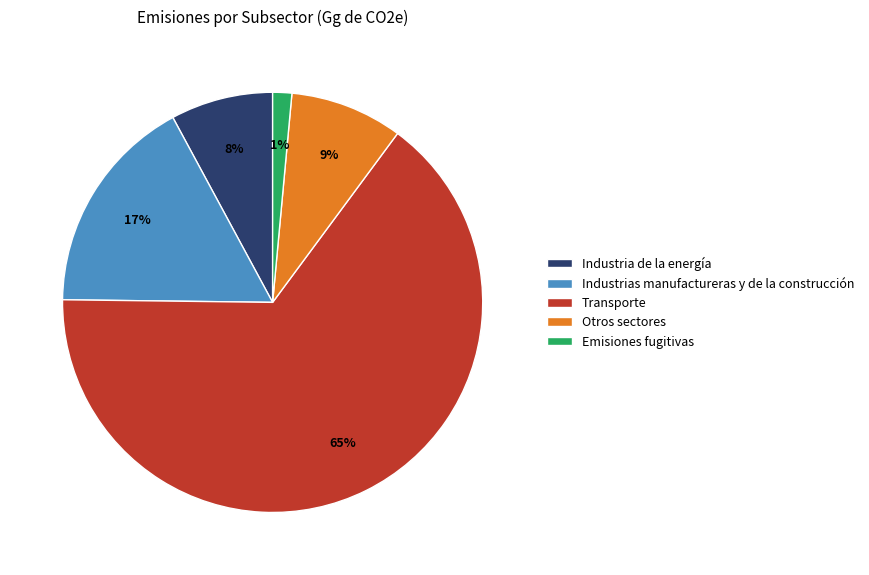

Which has a higher value, Transporte or Emisiones fugitivas?

Transporte